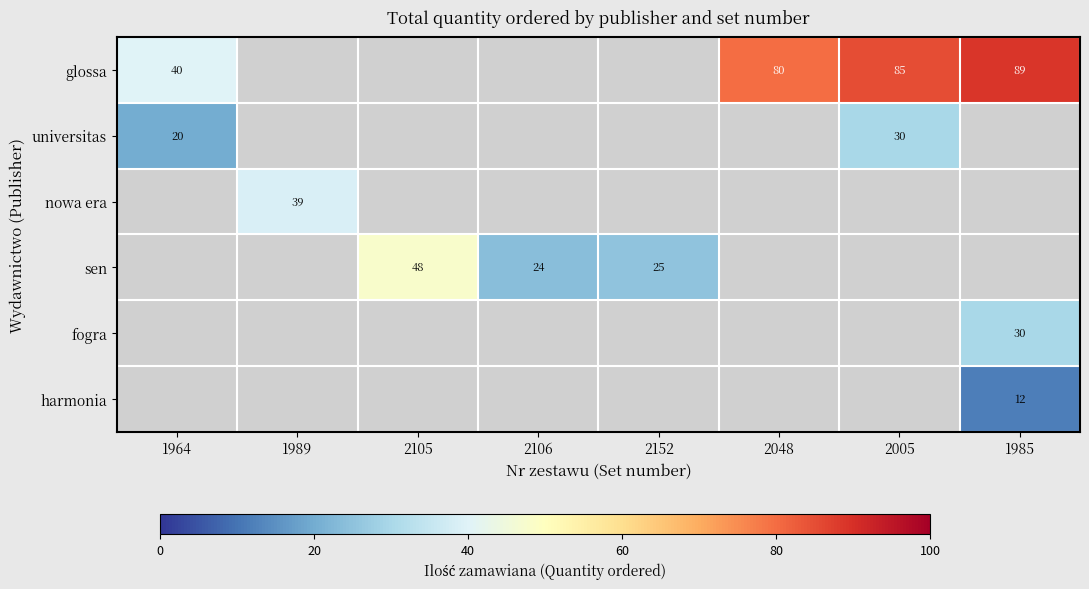

The glossa series shows 42 at 2048. True or false?

False